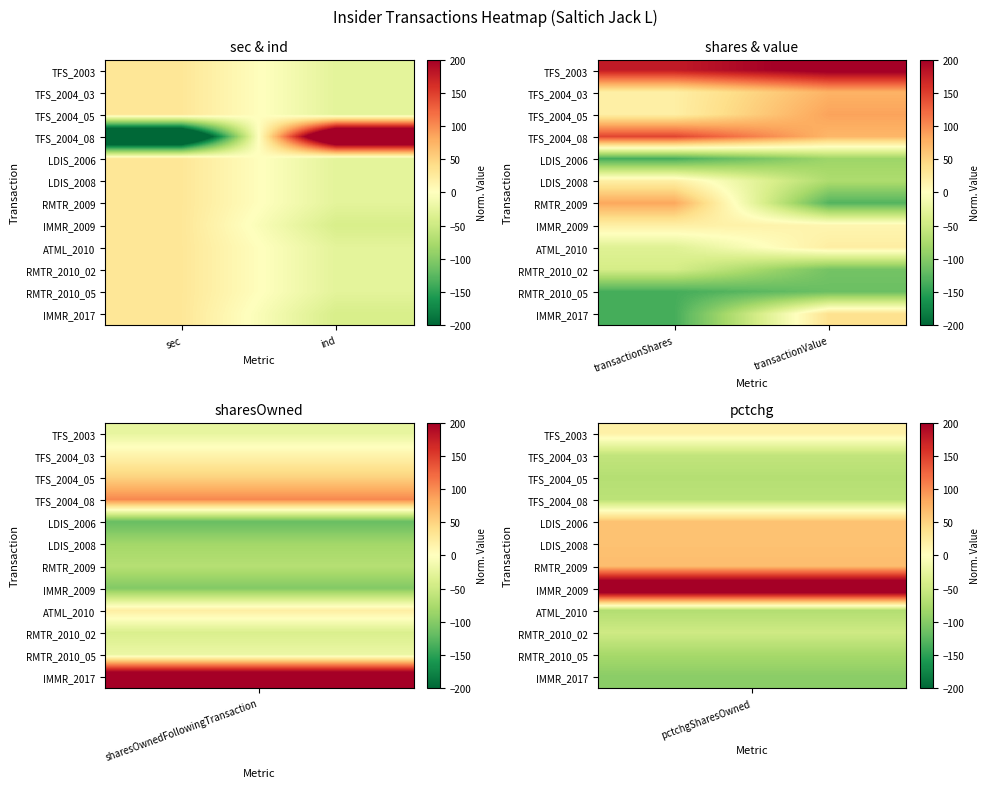

Where is LDIS_2006 nearest to the value -110?

transactionValue